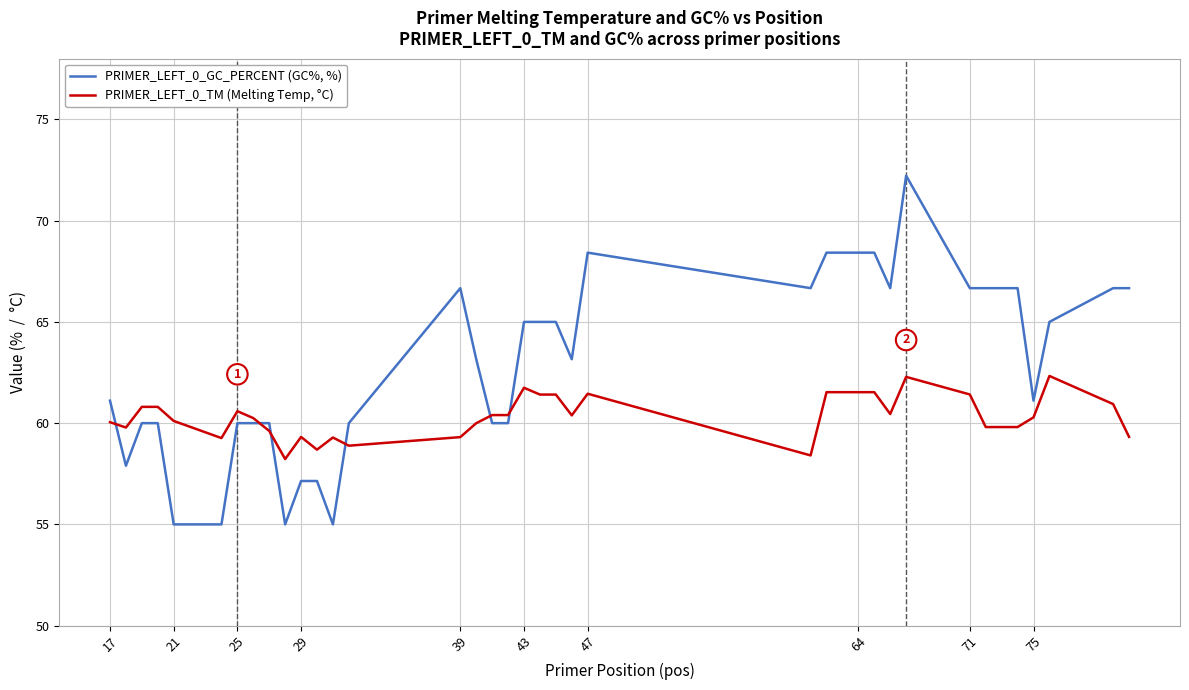

True or false: PRIMER_LEFT_0_GC_PERCENT (GC%, %) and PRIMER_LEFT_0_TM (Melting Temp, °C) cross at least once.

True